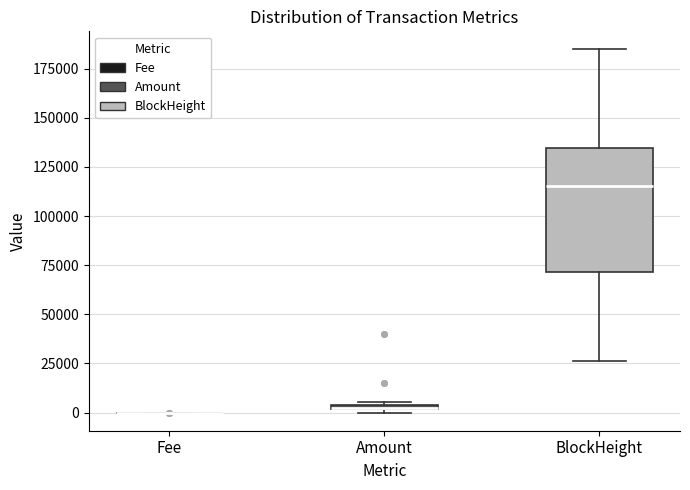

Which box is the tallest, from its lower edge to its upper edge?

BlockHeight